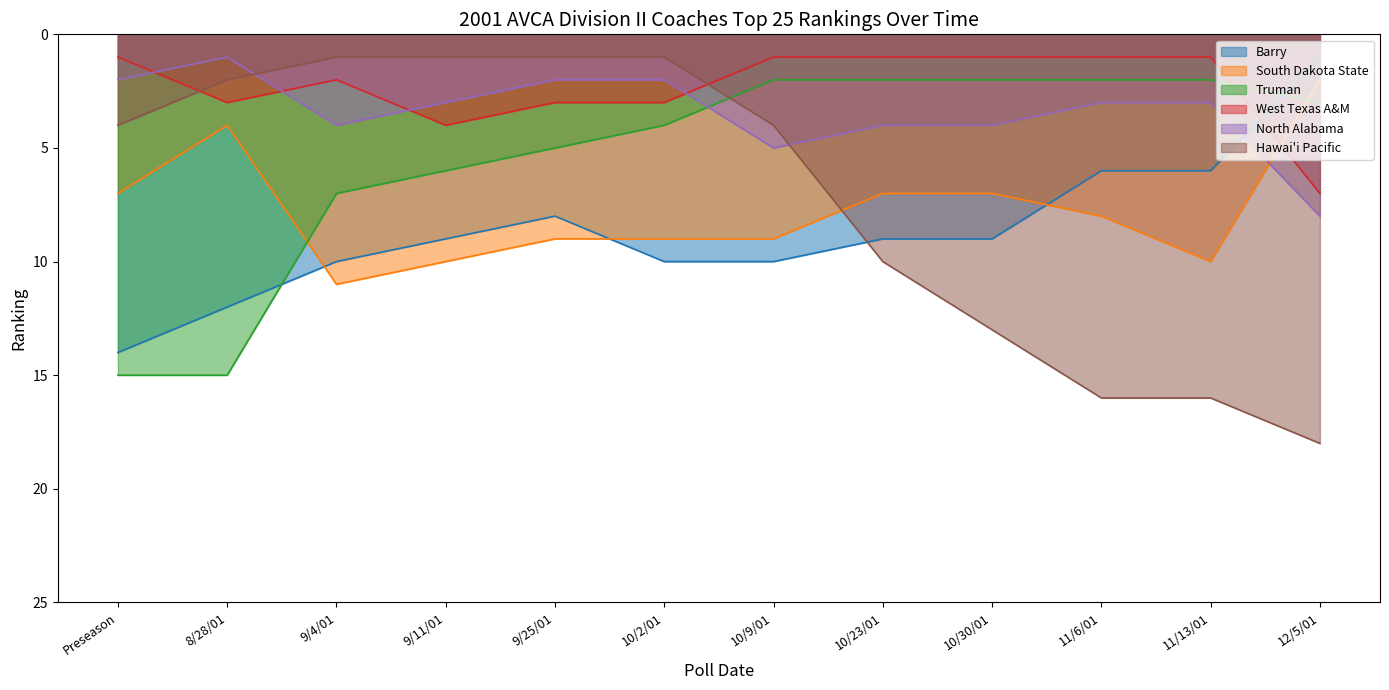

True or false: Hawai'i Pacific has more than 2 points higher than both neighbors.

False